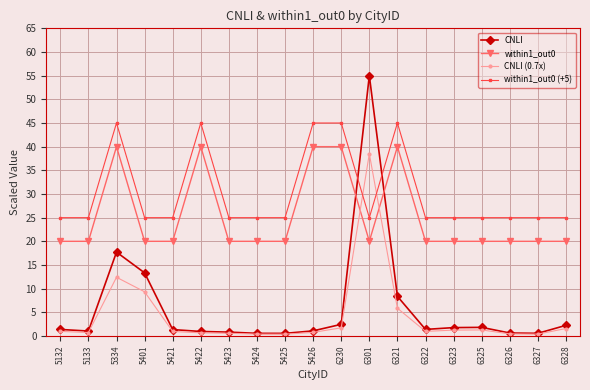

Is the value of within1_out0 (+5) at 6325 greater than the value of CNLI (0.7x) at 6323?

Yes